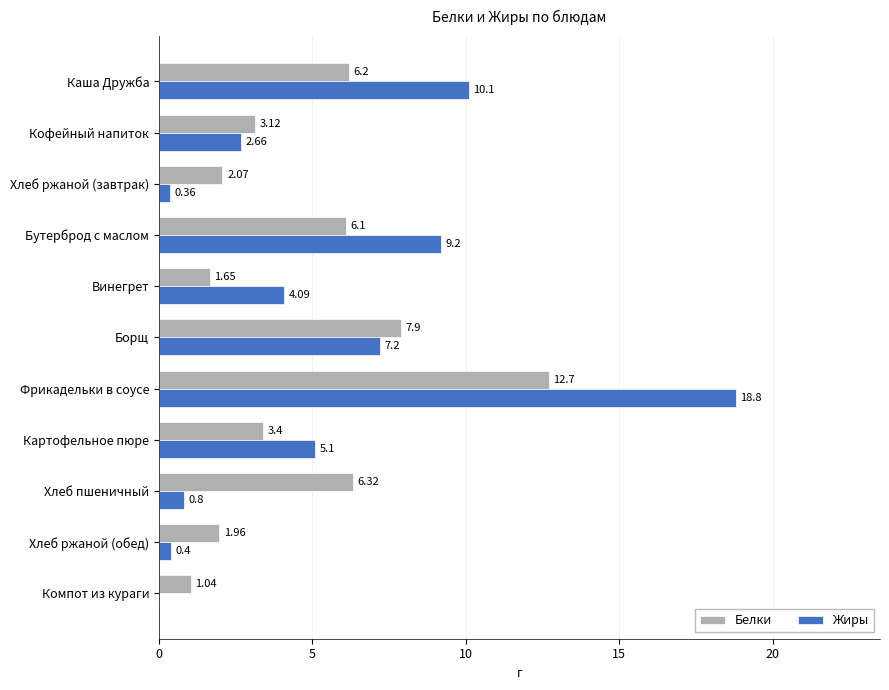

At which label is Белки closest to 6?

Бутерброд с маслом